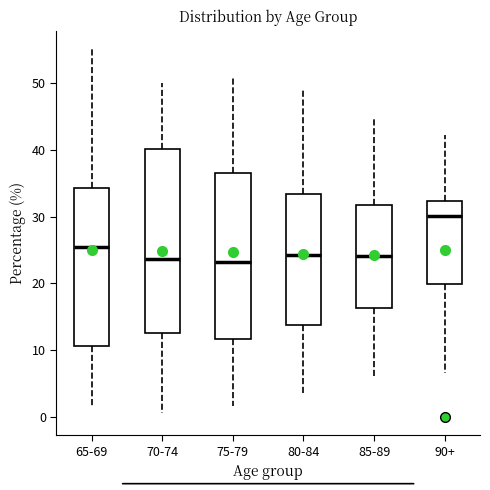

Where does the lower whisker of the box for 65-69 end on the y-axis? The values are not printed on the chart, so give them approximately, as read against the axis.

2